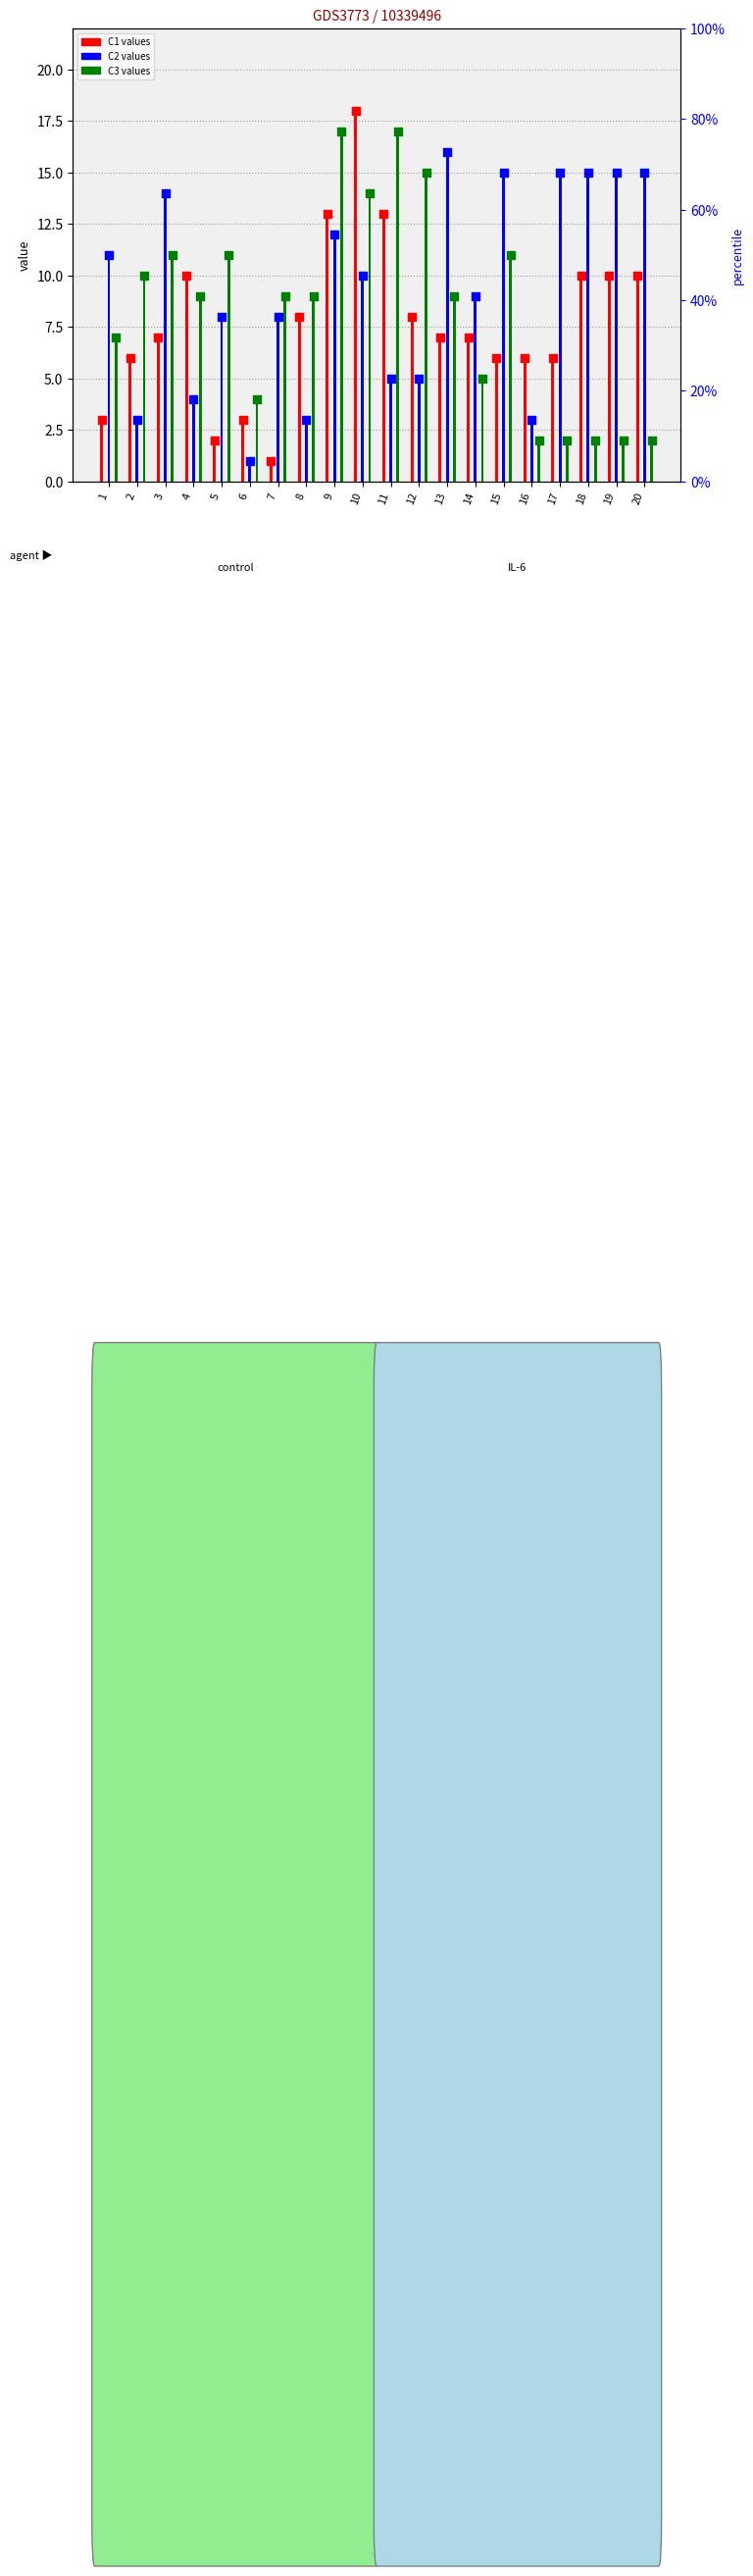

What are all the series names shown in the legend?

C1, C2, C3